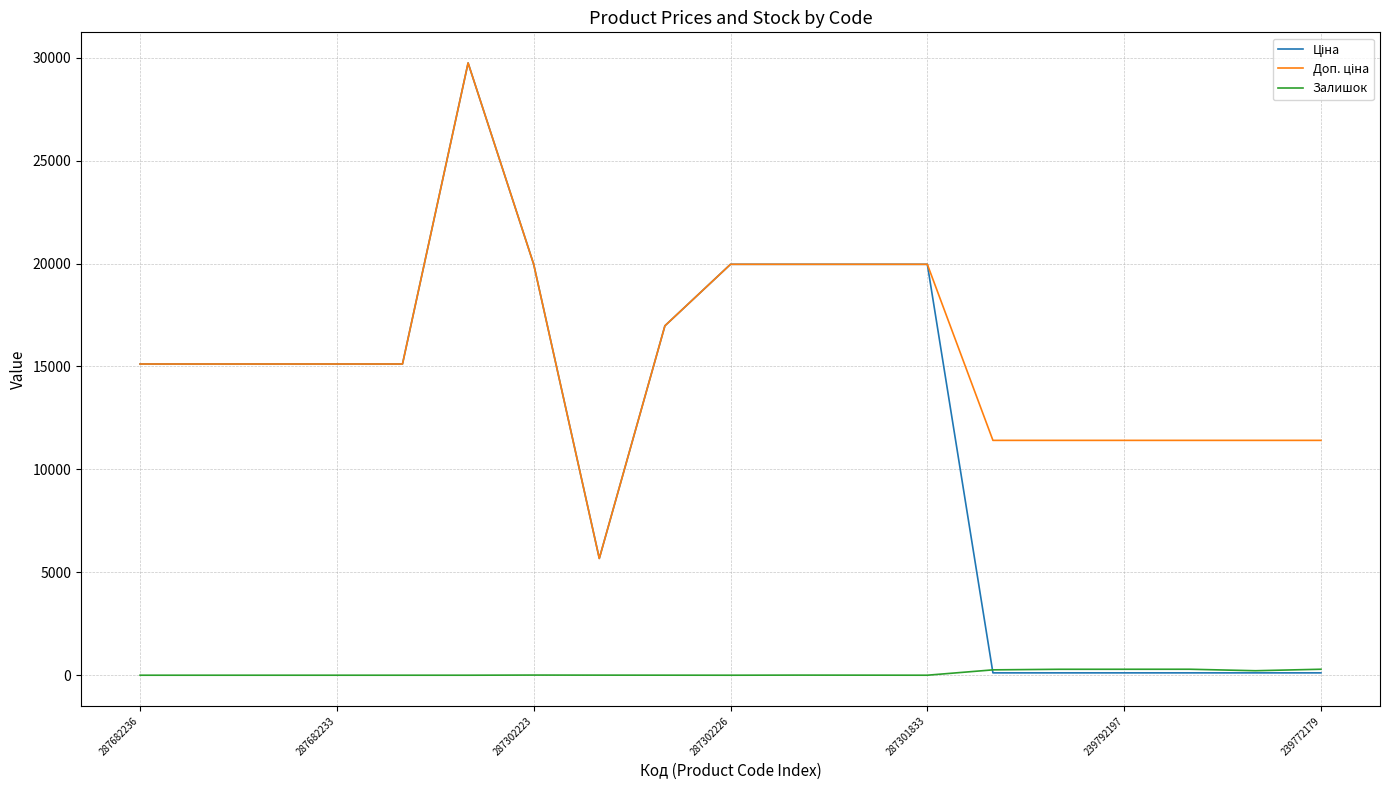

How many lines are shown in the chart?

3